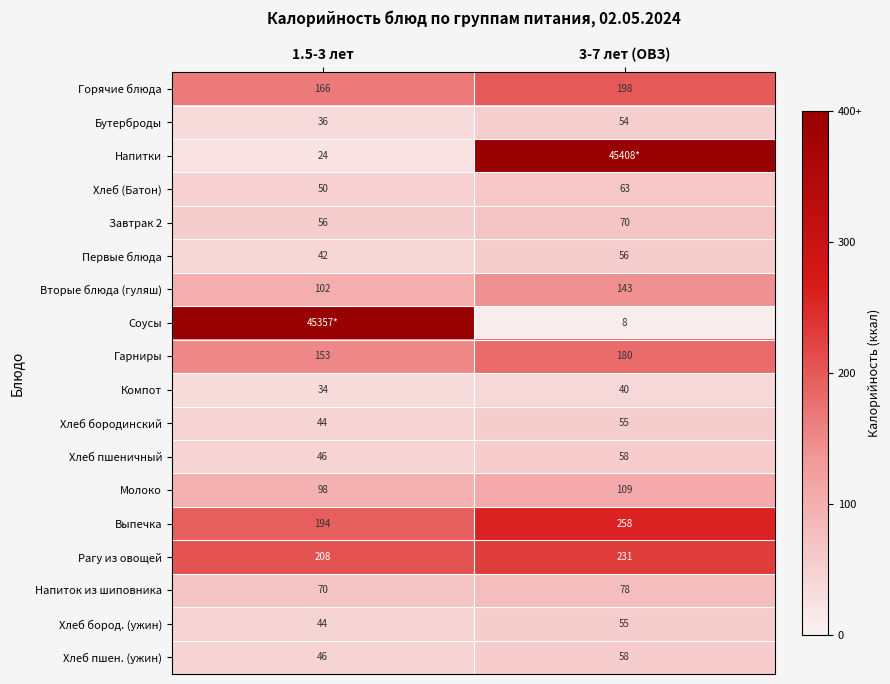

The value of Напиток из шиповника at 3-7 лет (ОВЗ) is 52.2. True or false?

False